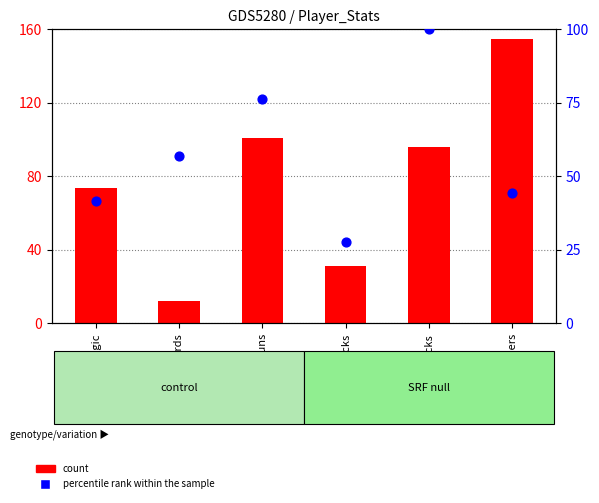

At which category is the sum across all series the highest?

Cavaliers